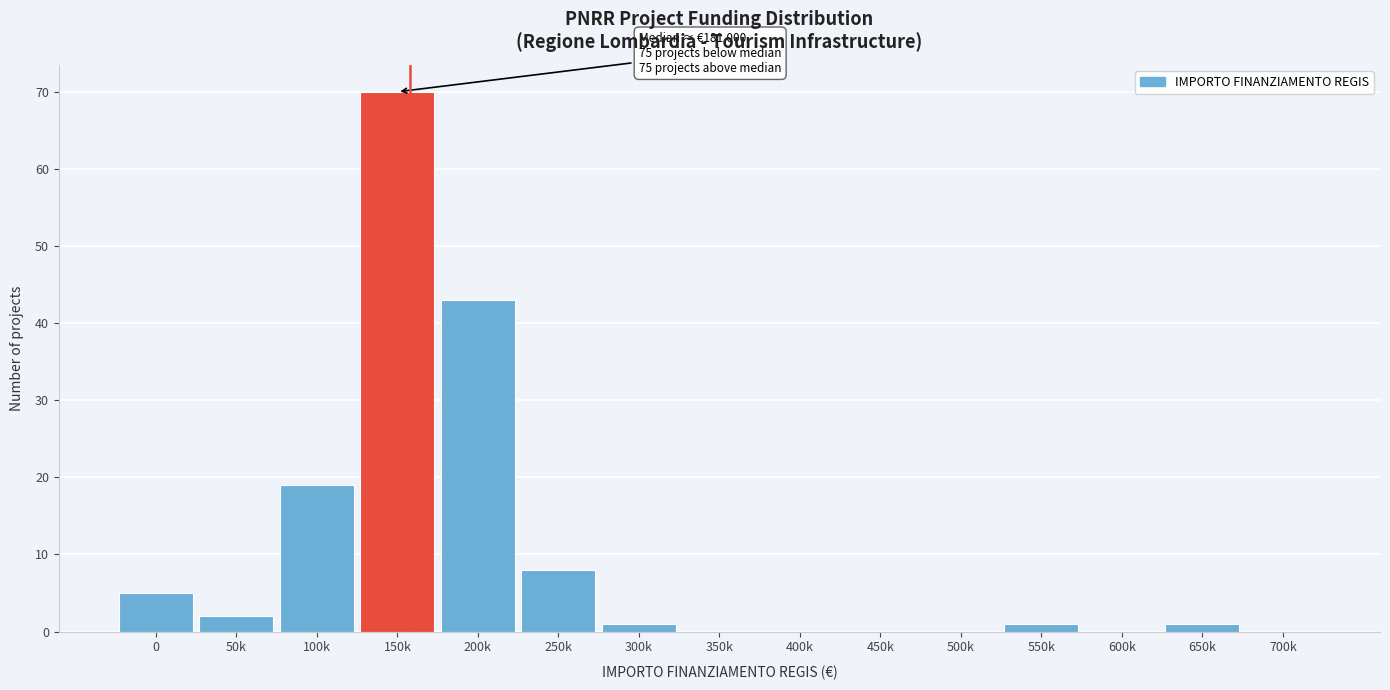

Reading left to right, list all the values displayed in this chart.

0=5	50k=2	100k=19	150k=70	200k=43	250k=8	300k=1	350k=0	400k=0	450k=0	500k=0	550k=1	600k=0	650k=1	700k=0